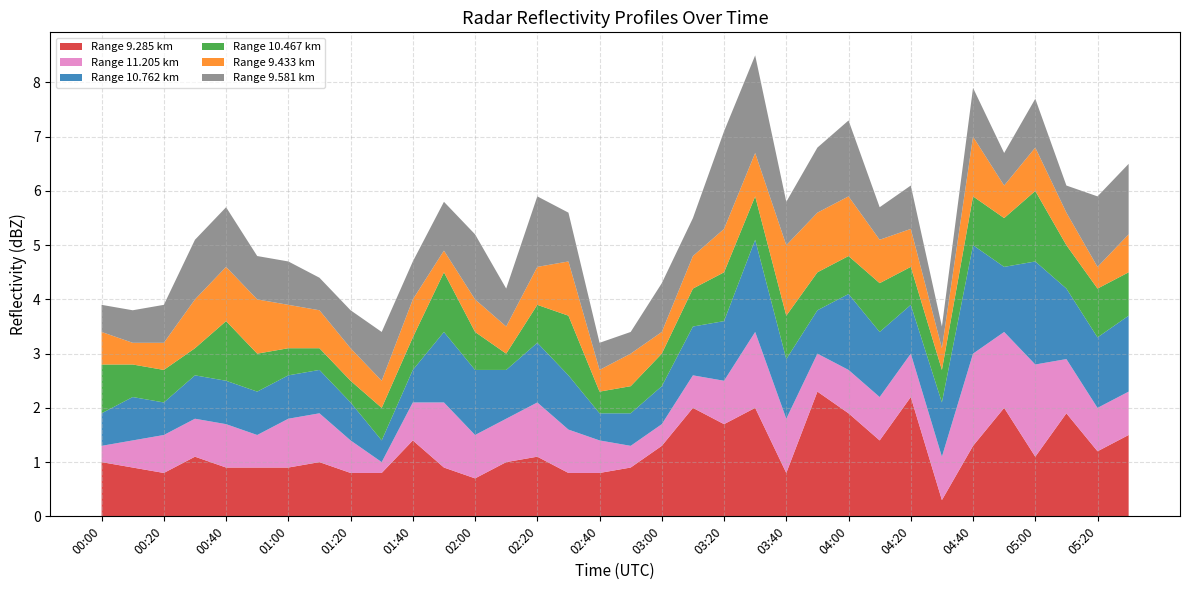

Reading left to right, extract all data points from this chart.

9.285: 1.0	0.9	0.8	1.1	0.9	0.9	0.9	1.0	0.8	0.8	1.4	0.9	0.7	1.0	1.1	0.8	0.8	0.9	1.3	2.0	1.7	2.0	0.8	2.3	1.9	1.4	2.2	0.3	1.3	2.0	1.1	1.9	1.2	1.5
11.205: 0.3	0.5	0.7	0.7	0.8	0.6	0.9	0.9	0.6	0.2	0.7	1.2	0.8	0.8	1.0	0.8	0.6	0.4	0.4	0.6	0.8	1.4	1.0	0.7	0.8	0.8	0.8	0.8	1.7	1.4	1.7	1.0	0.8	0.8
10.762: 0.6	0.8	0.6	0.8	0.8	0.8	0.8	0.8	0.7	0.4	0.6	1.3	1.2	0.9	1.1	1.0	0.5	0.6	0.7	0.9	1.1	1.7	1.1	0.8	1.4	1.2	0.9	1.0	2.0	1.2	1.9	1.3	1.3	1.4
10.467: 0.9	0.6	0.6	0.5	1.1	0.7	0.5	0.4	0.4	0.6	0.6	1.1	0.7	0.3	0.7	1.1	0.4	0.5	0.6	0.7	0.9	0.8	0.8	0.7	0.7	0.9	0.7	0.6	0.9	0.9	1.3	0.8	0.9	0.8
9.433: 0.6	0.4	0.5	0.9	1.0	1.0	0.8	0.7	0.6	0.5	0.7	0.4	0.6	0.5	0.7	1.0	0.4	0.6	0.4	0.6	0.8	0.8	1.3	1.1	1.1	0.8	0.7	0.4	1.1	0.6	0.8	0.6	0.4	0.7
9.581: 0.5	0.6	0.7	1.1	1.1	0.8	0.8	0.6	0.7	0.9	0.7	0.9	1.2	0.7	1.3	0.9	0.5	0.4	0.9	0.7	1.8	1.8	0.8	1.2	1.4	0.6	0.8	0.4	0.9	0.6	0.9	0.5	1.3	1.3